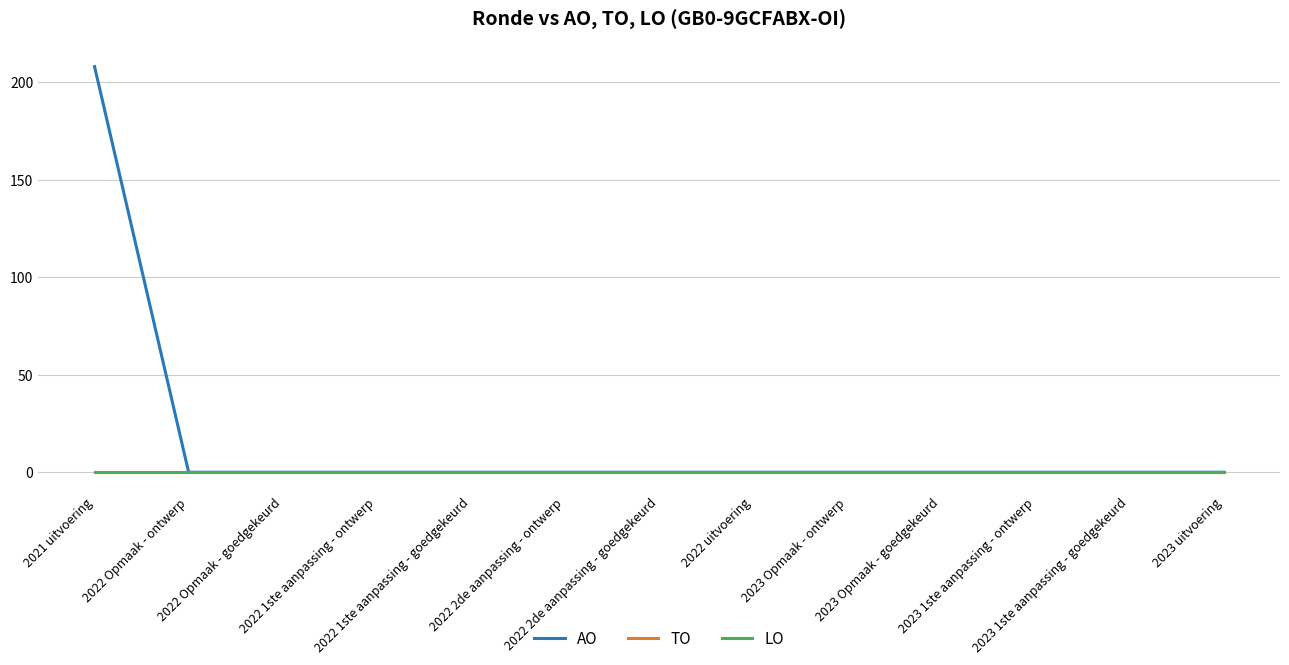

Is this an area chart (filled region under the line)?

No